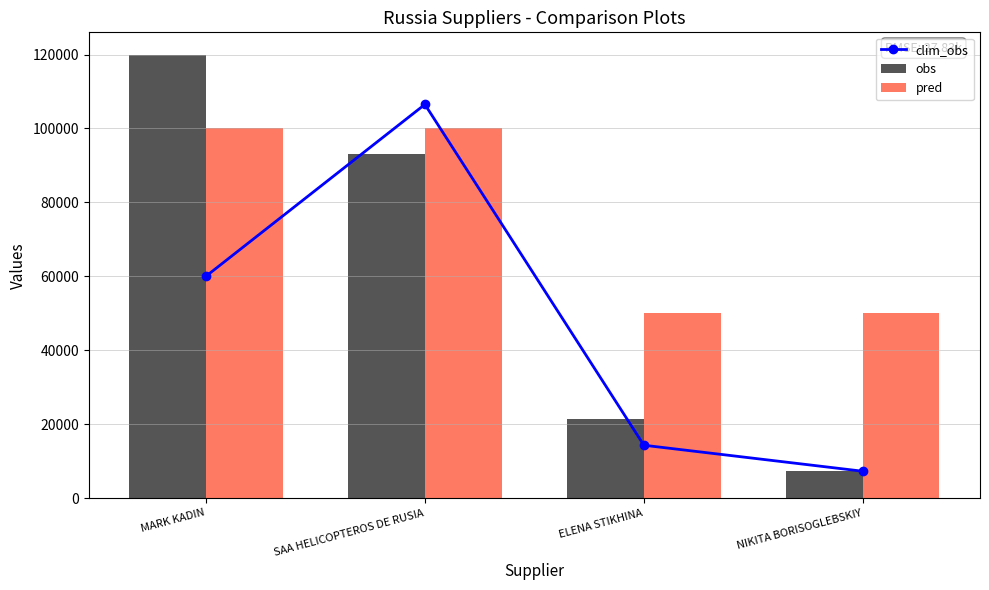

What is the value of the clim_obs bar at the 2nd from the left?

106496.0